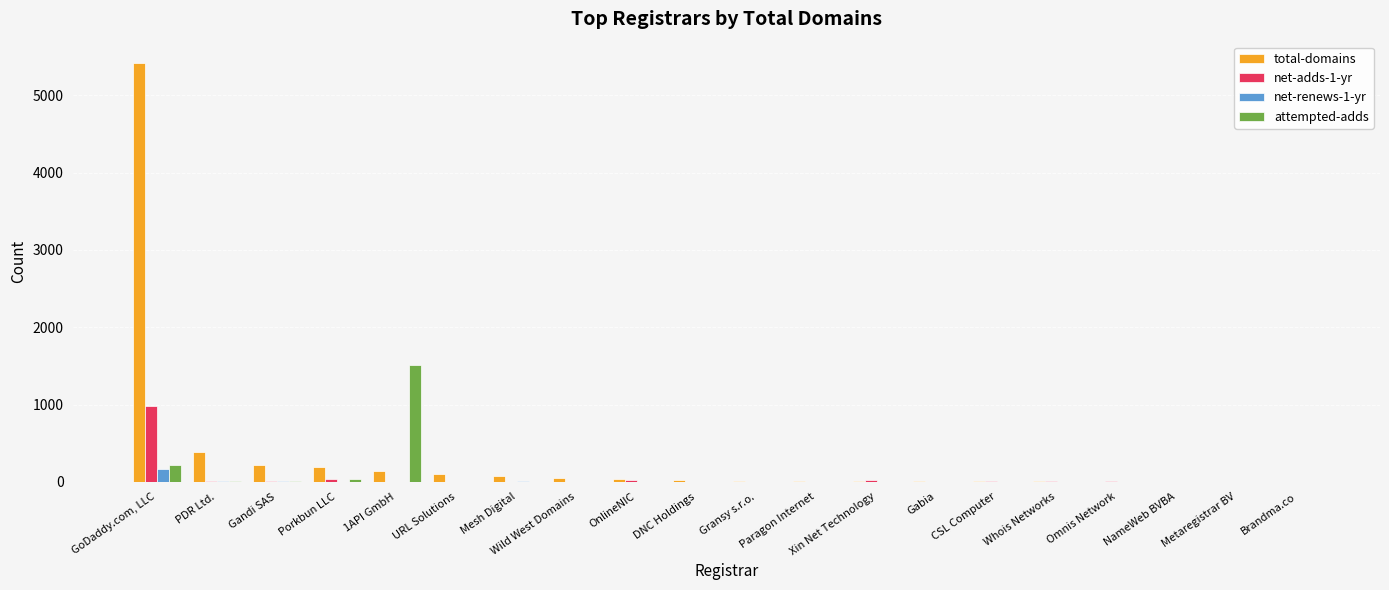

What is the sum of all total-domains values?

6722